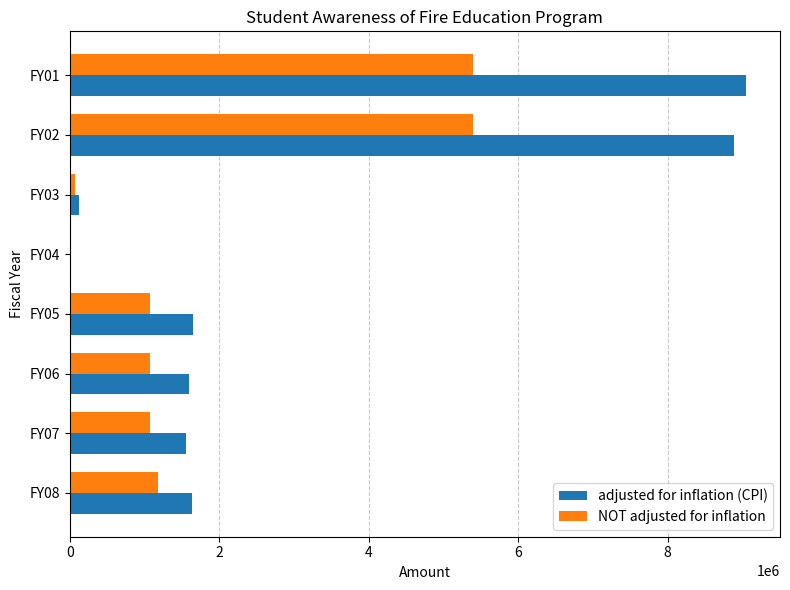

Which series has the largest total across all categories?

adjusted for inflation (CPI)